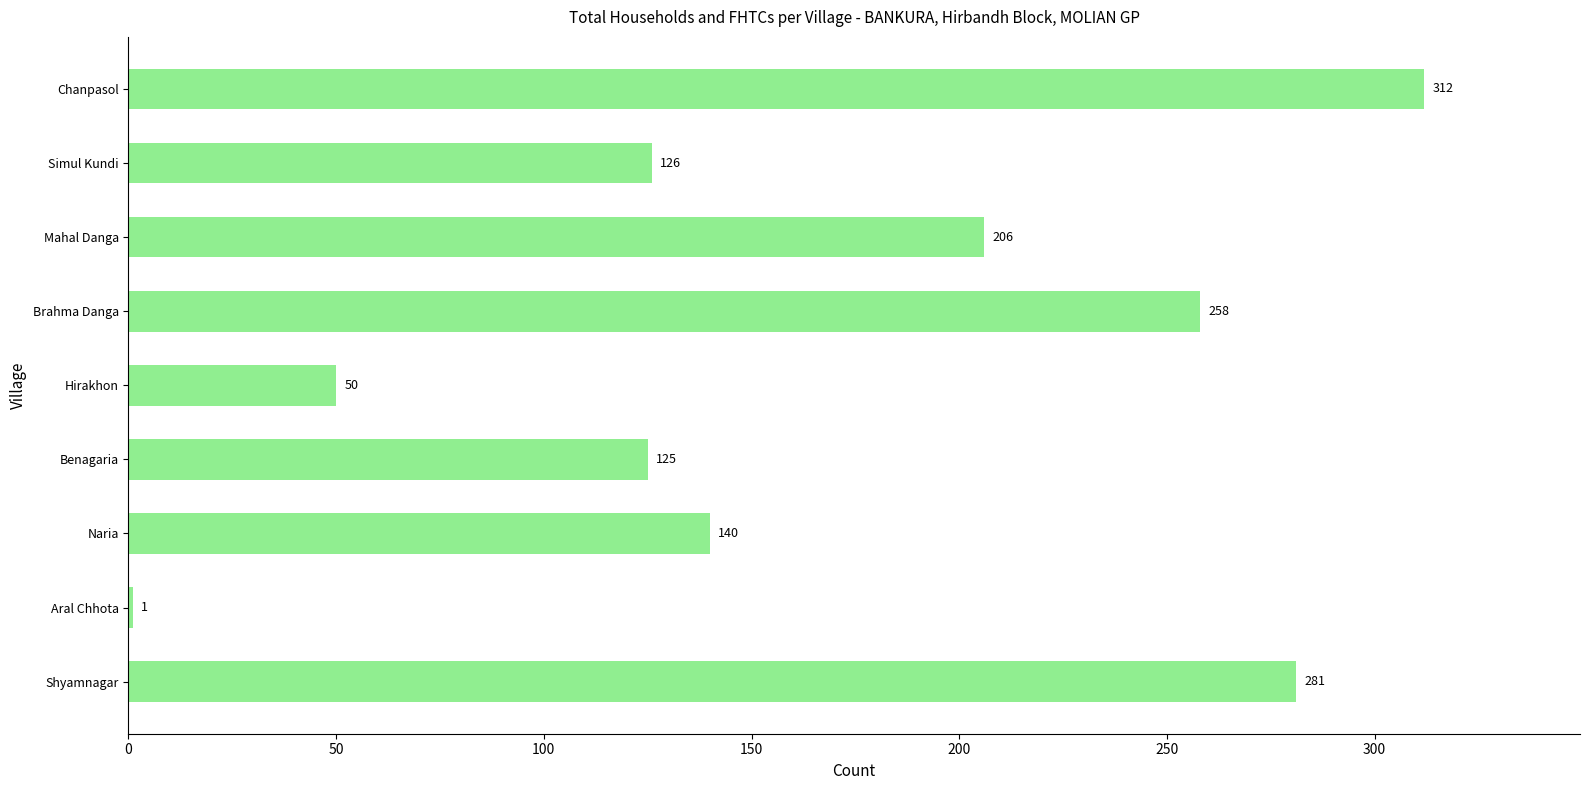

Reading top to bottom, extract all data points from this chart.

Chanpasol=312	Simul Kundi=126	Mahal Danga=206	Brahma Danga=258	Hirakhon=50	Benagaria=125	Naria=140	Aral Chhota=1	Shyamnagar=281